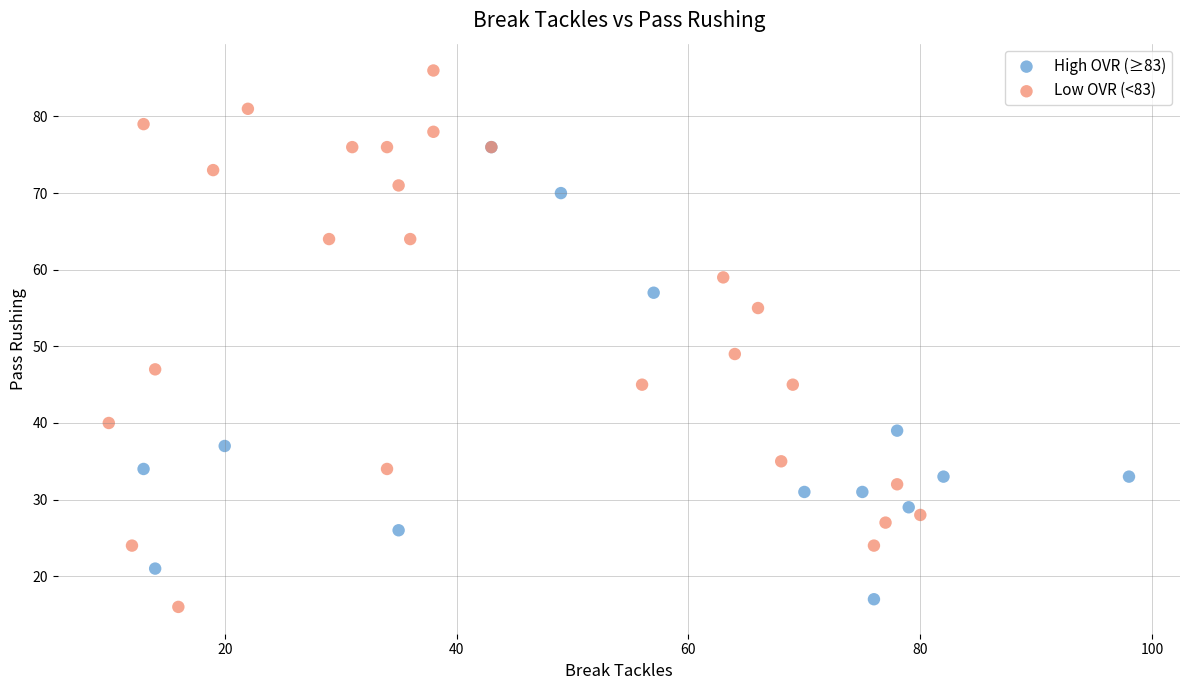

Which series has the largest Y range (max minus min)?

Low OVR (<83)